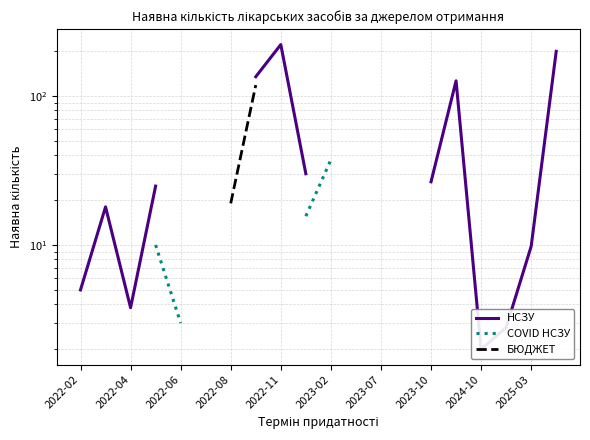

The value of НСЗУ at 2023-10 is 185.0. True or false?

False